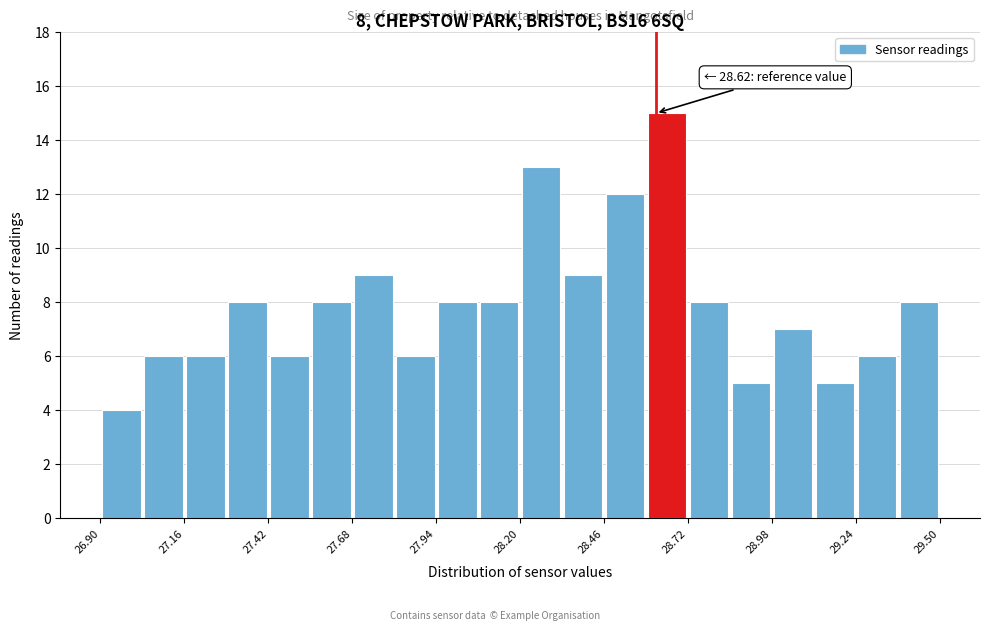

Around what value on the x-axis is the tallest bar? Give the approximate position of its centre, as read against the axis.

28.65